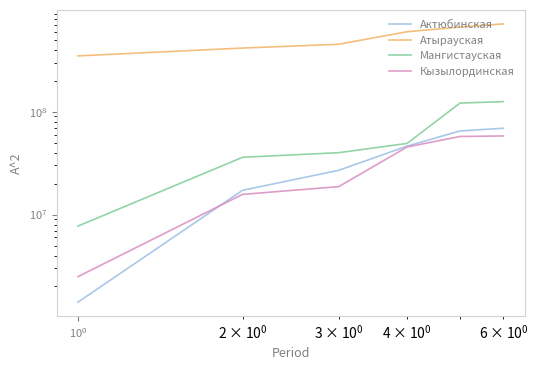

How many data points in Атырауская are above 598510532?

2